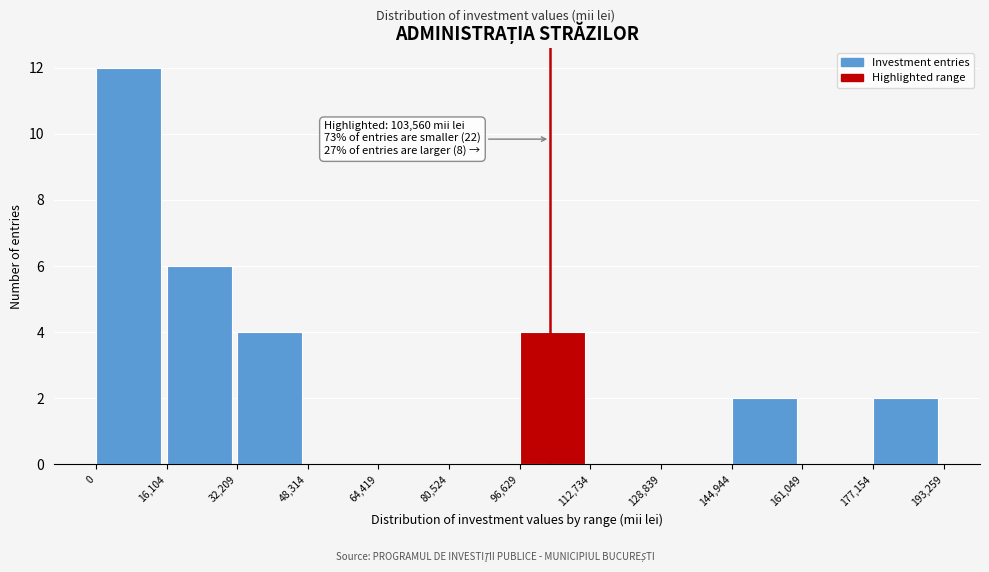

Over which range of the x-axis is the bar tallest?

0 to 16,104